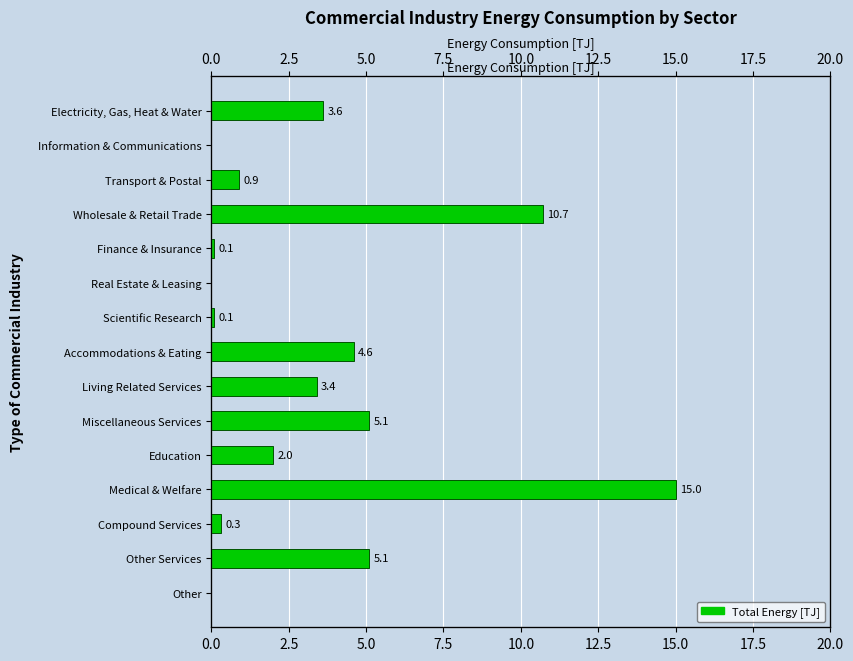

Reading left to right, extract all data points from this chart.

3.6	0.0	0.9	10.7	0.1	0.0	0.1	4.6	3.4	5.1	2.0	15.0	0.3	5.1	0.0